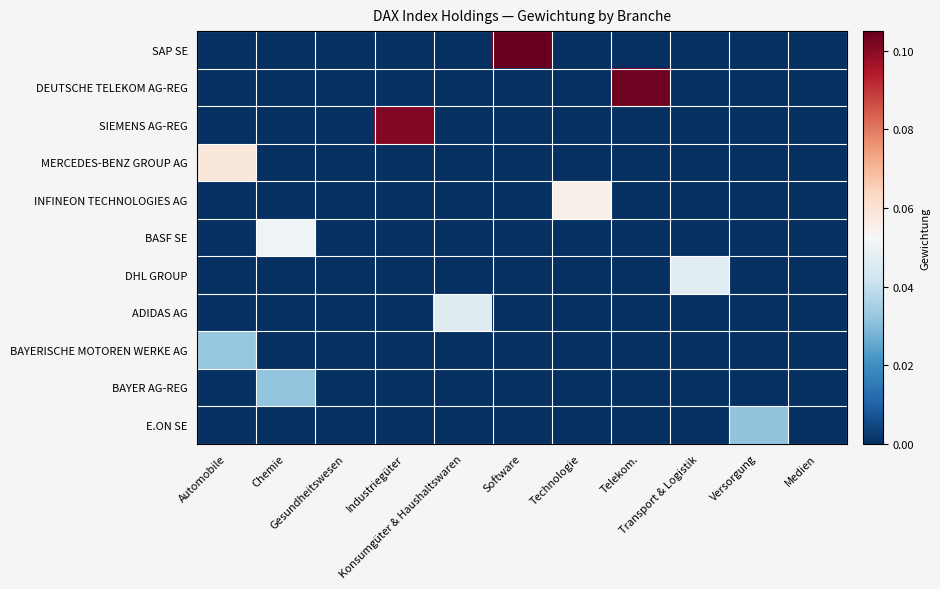

What is the maximum value shown in the chart?

0.1